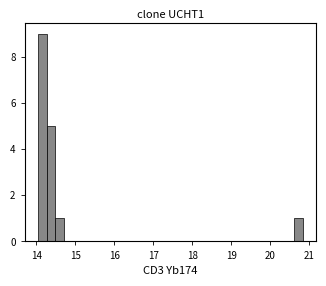

Around what value on the x-axis is the tallest bar? Give the approximate position of its centre, as read against the axis.

14.2